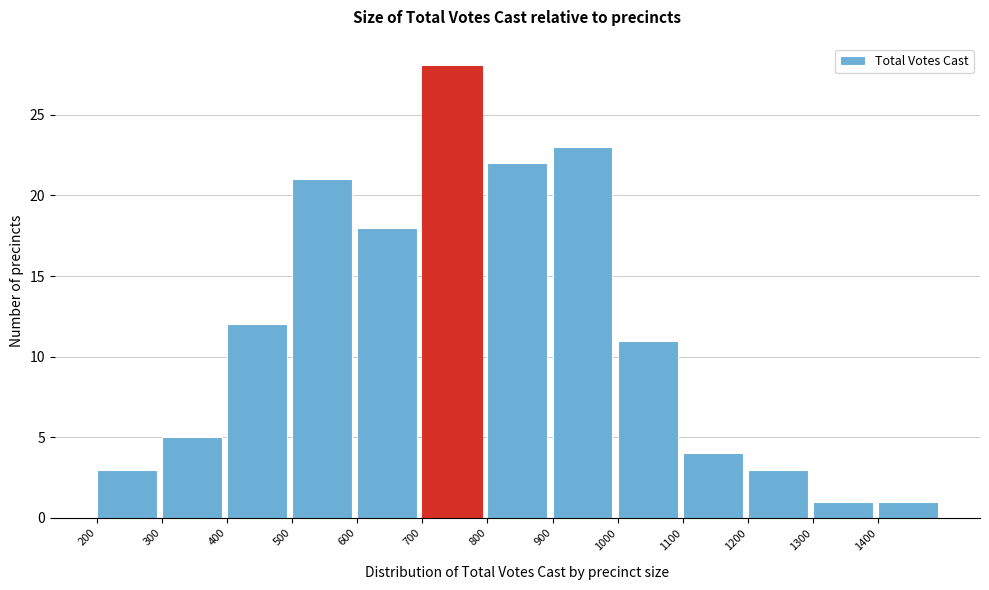

Which range on the x-axis has the tallest bar?

700 to 800